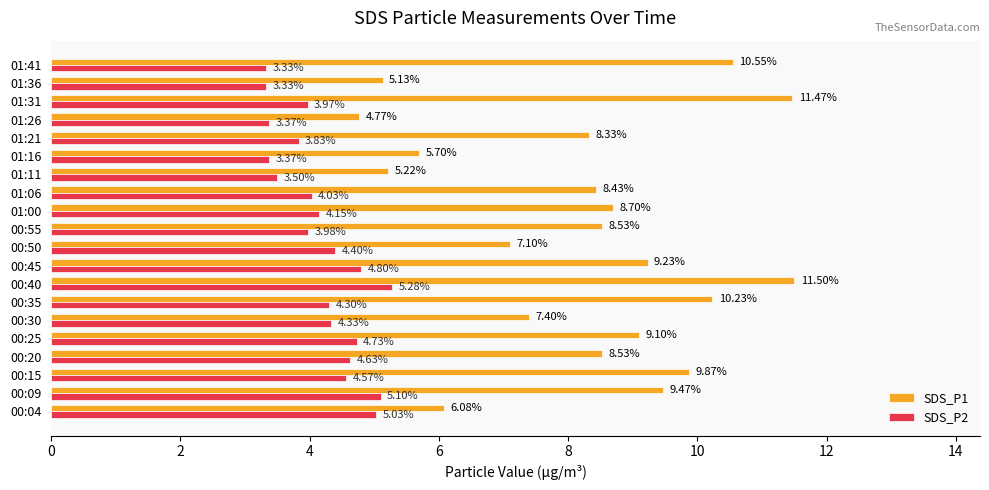

What is the difference between the SDS_P1 values at 00:09 and 01:00?

0.8